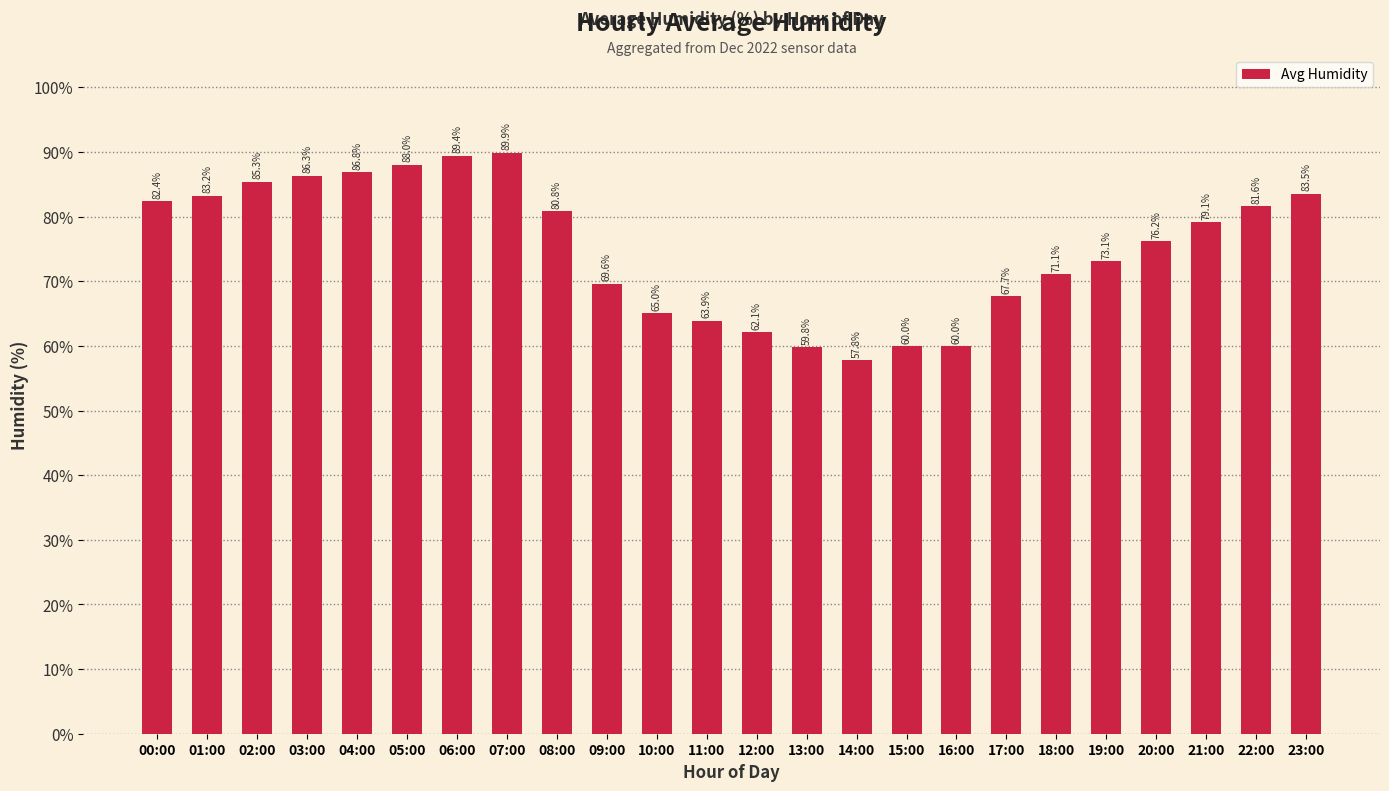

Where does the data first go above 79?

00:00